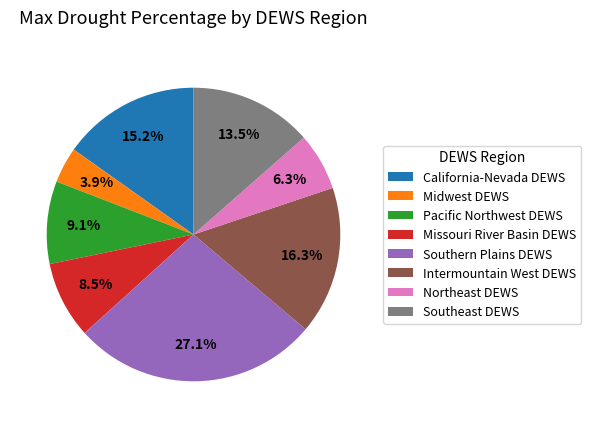

Do Pacific Northwest DEWS and Southeast DEWS together represent more than half of the pie?

No